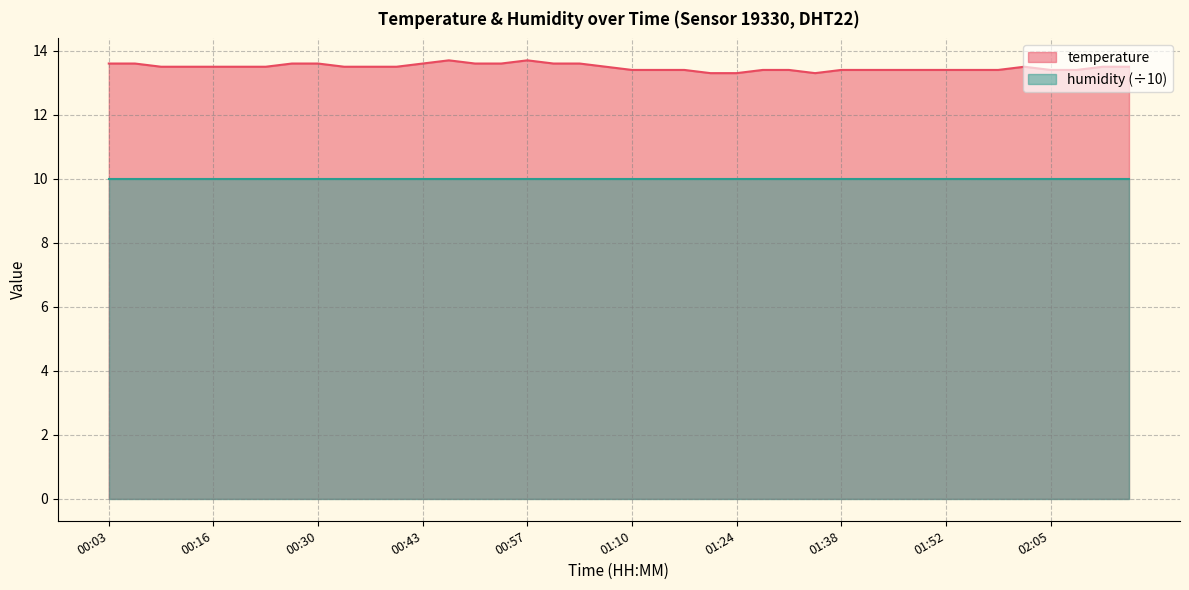

Reading left to right, list all the values displayed in this chart.

00:03=13.6	00:06=13.6	00:10=13.5	00:13=13.5	00:16=13.5	00:20=13.5	00:23=13.5	00:26=13.6	00:30=13.6	00:33=13.5	00:36=13.5	00:40=13.5	00:43=13.6	00:47=13.7	00:50=13.6	00:53=13.6	00:57=13.7	01:00=13.6	01:03=13.6	01:07=13.5	01:10=13.4	01:14=13.4	01:17=13.4	01:21=13.3	01:24=13.3	01:28=13.4	01:31=13.4	01:35=13.3	01:38=13.4	01:41=13.4	01:45=13.4	01:48=13.4	01:52=13.4	01:55=13.4	01:58=13.4	02:02=13.5	02:05=13.4	02:09=13.4	02:12=13.5	02:15=13.5